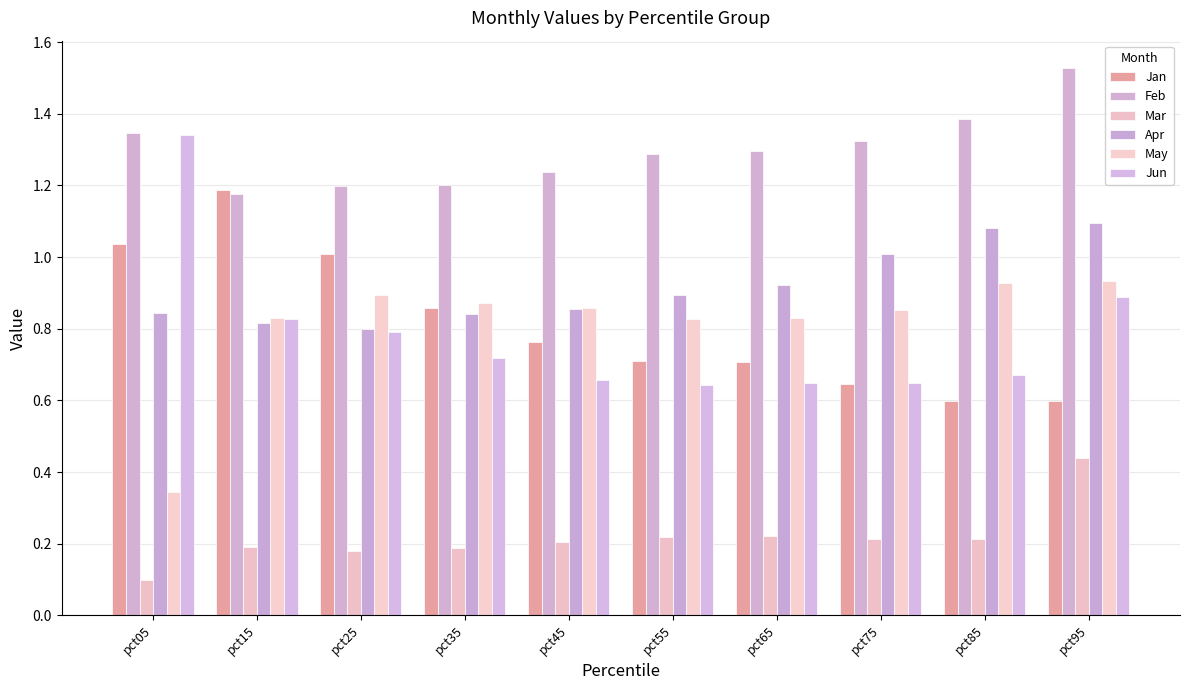

What is the sum of all Jan values?

8.1